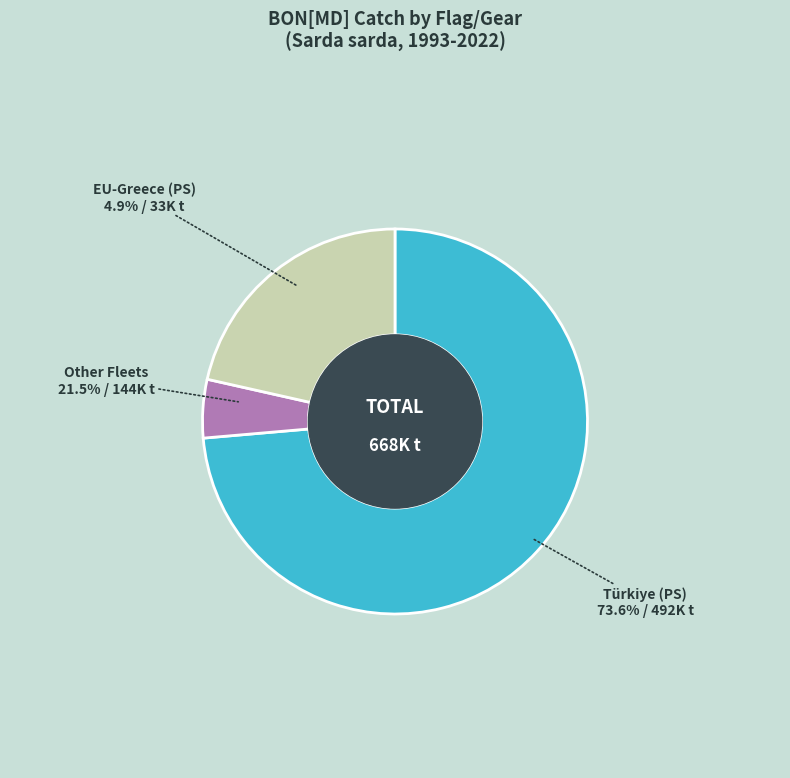

To the nearest percent, what portion does EU-Greece (PS) represent?

5%